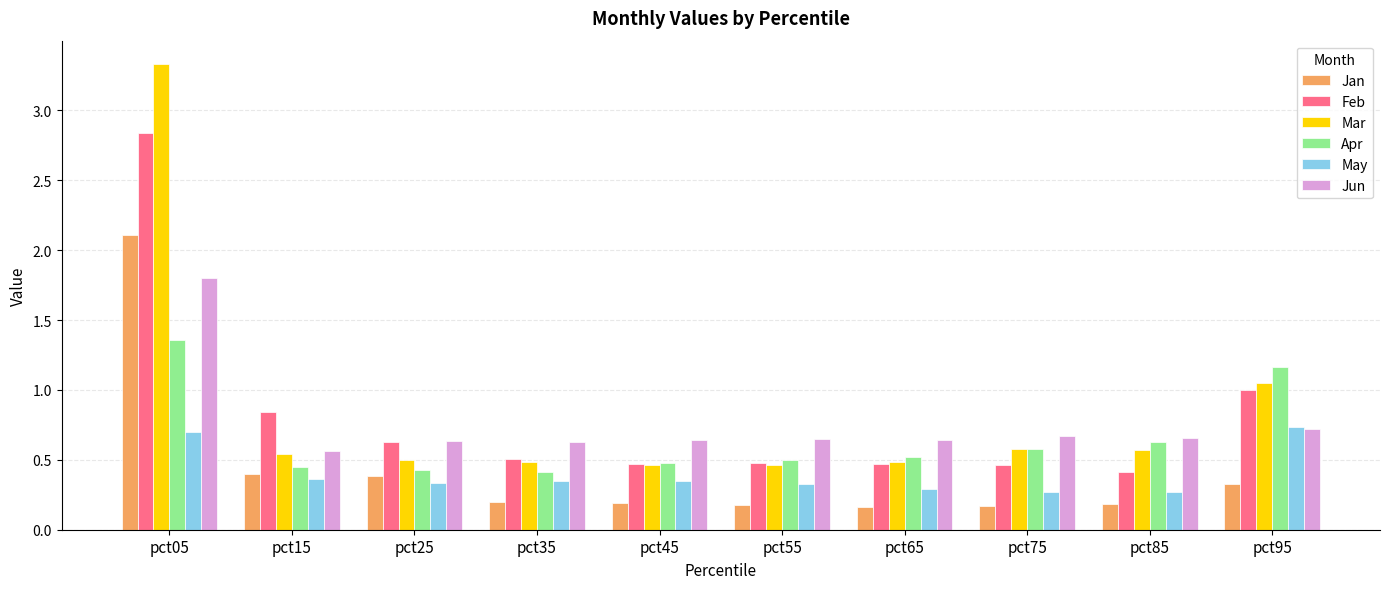

What is the total value across all series at pct35?

2.6